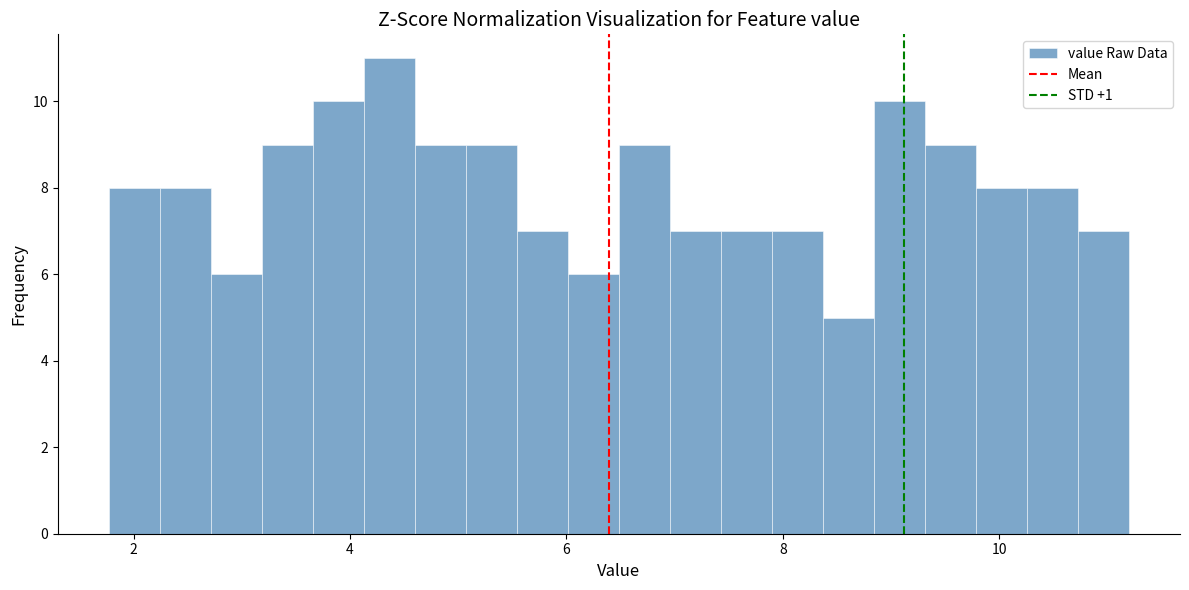

Around what value on the x-axis is the tallest bar? Give the approximate position of its centre, as read against the axis.

4.4